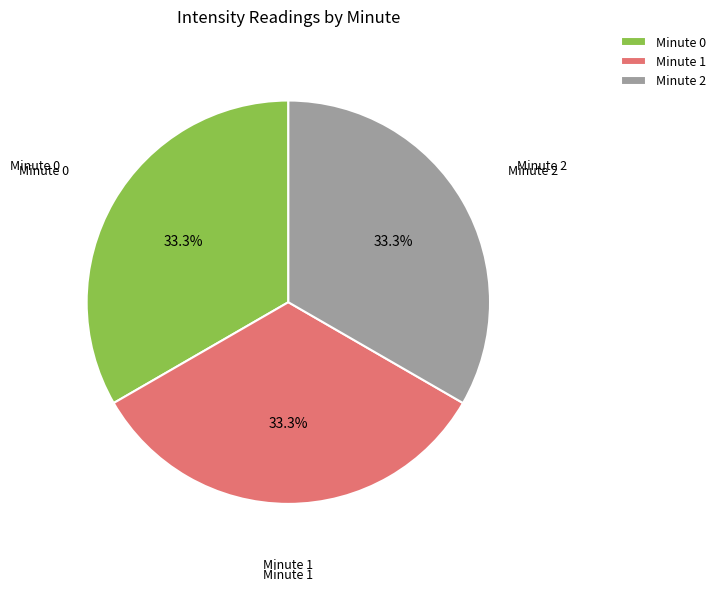

Is Minute 0 the majority of the pie?

No